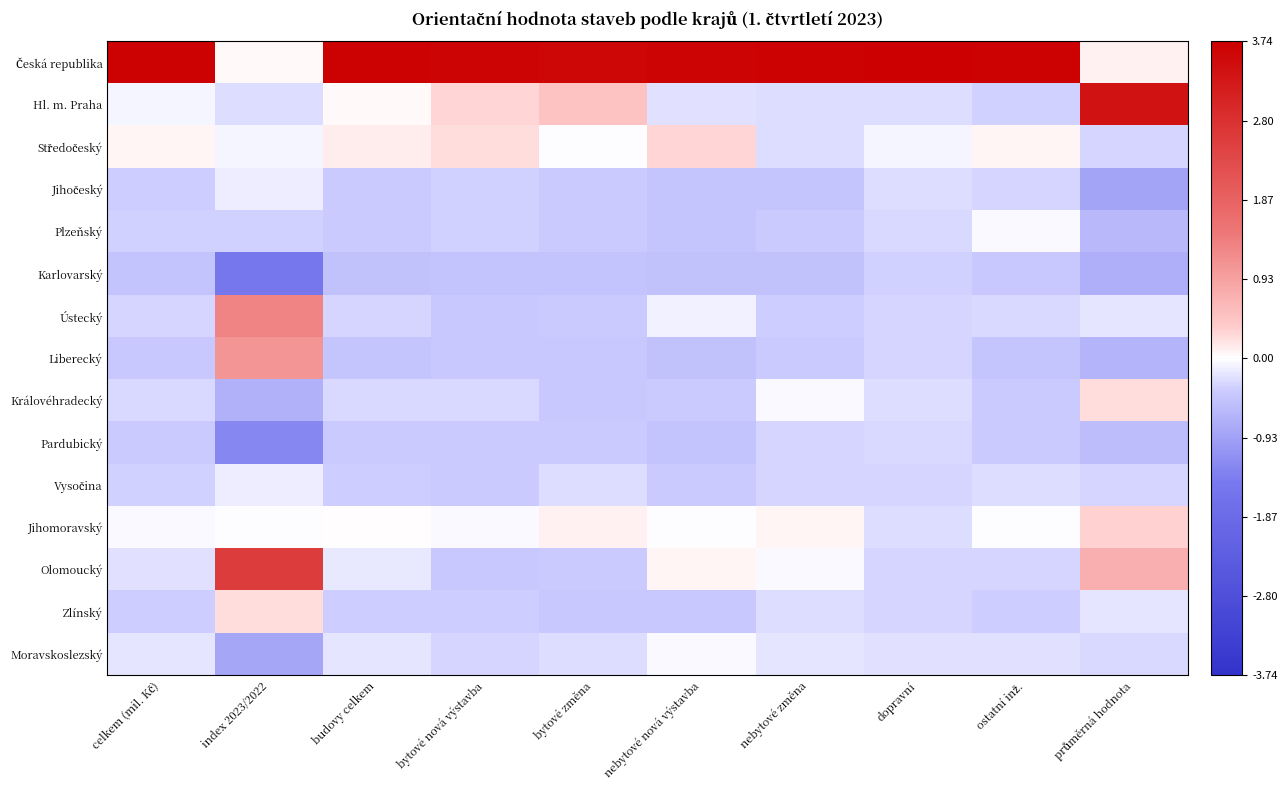

Which series has the largest total across all categories?

Česká republika